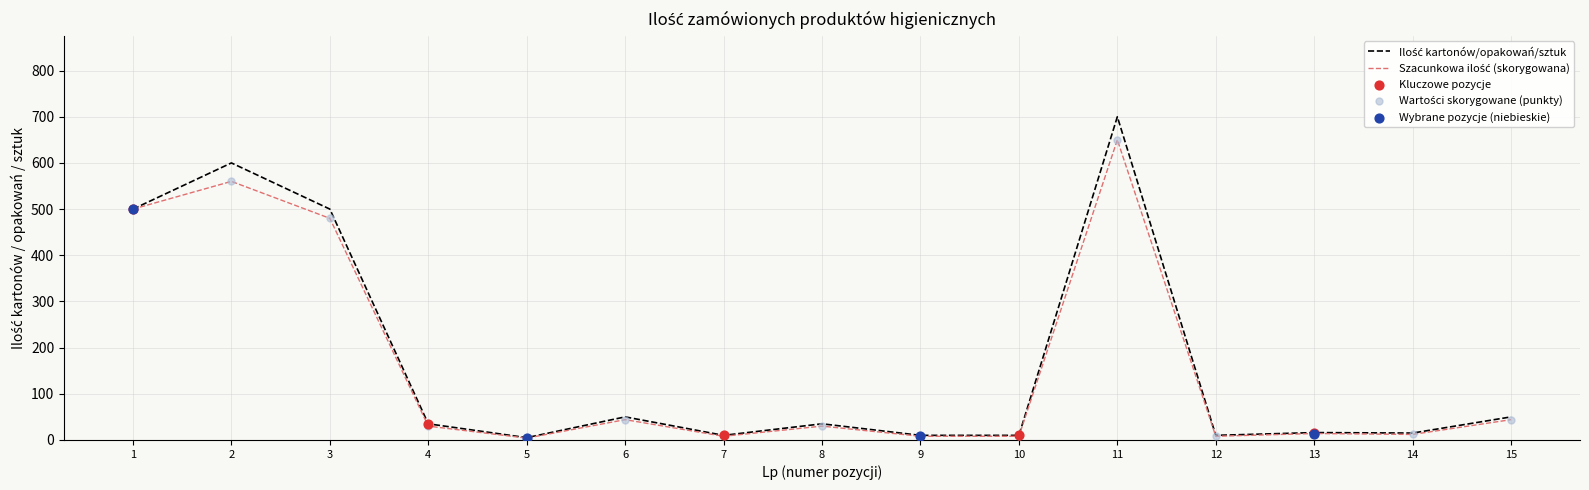

At which category is the sum across all series the highest?

11